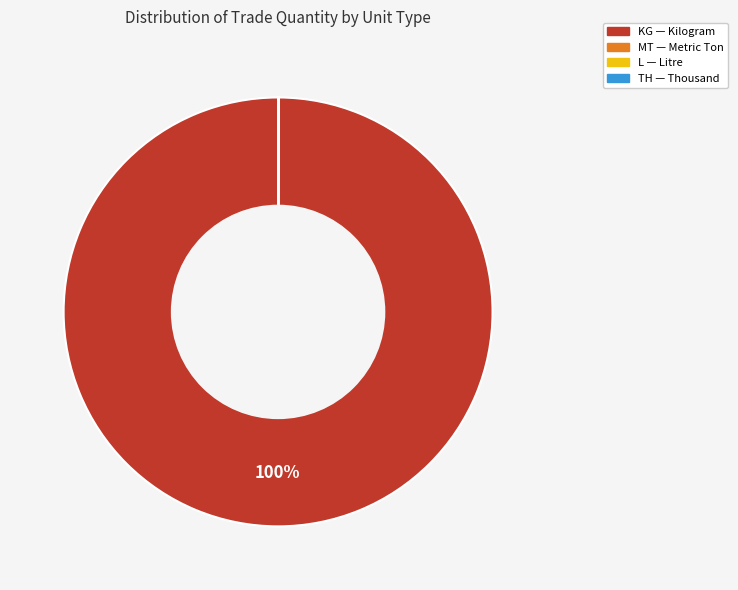

To the nearest percent, what is the difference between the largest and smallest slice percentages?

100%